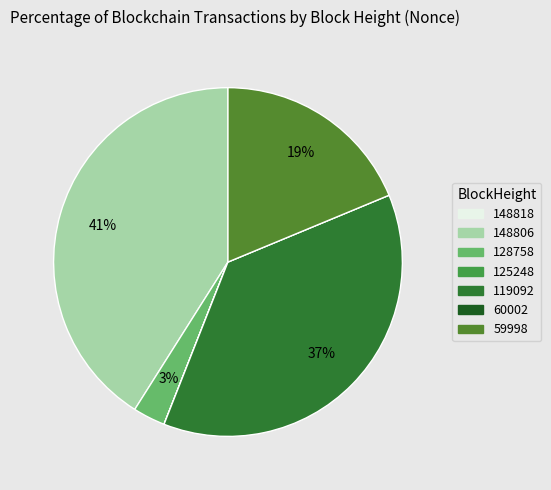

Is it true that 148806 is 41% of the pie?

True